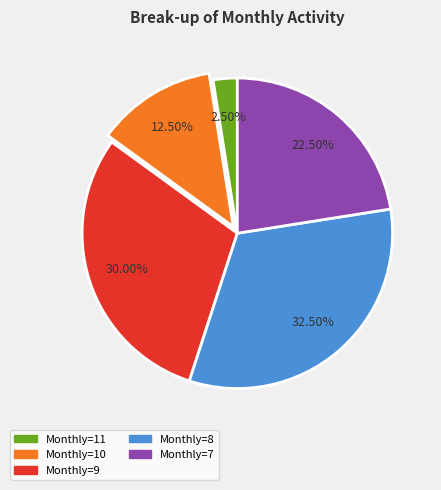

Which category has the biggest portion of the pie?

Monthly=8